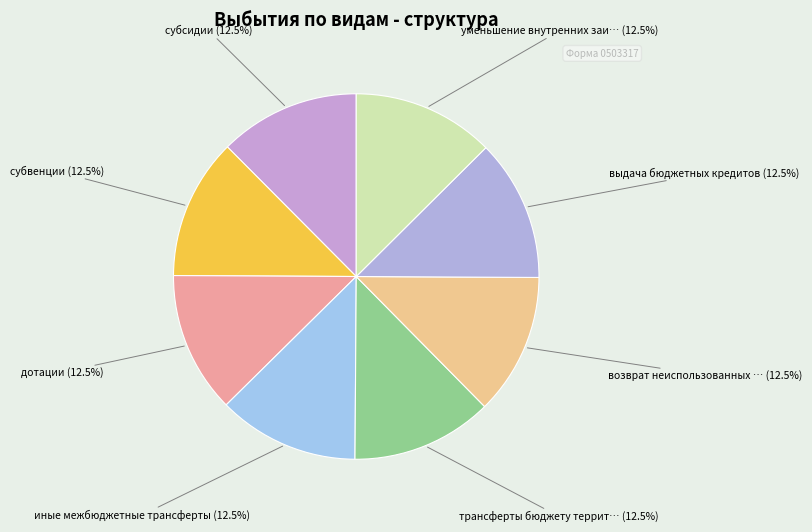

Count the number of slices in the pie.

8